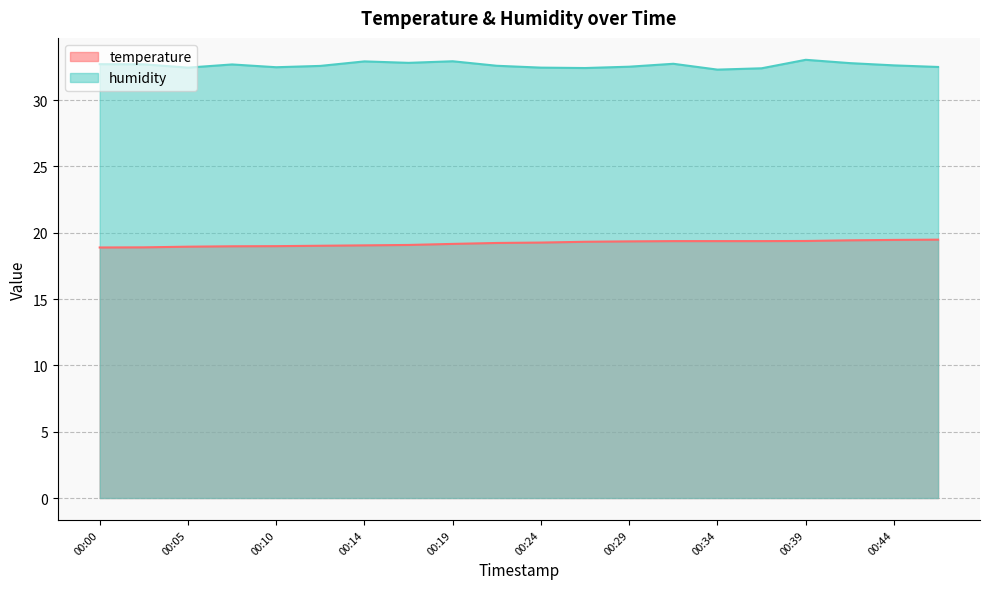

How many lines are shown in the chart?

2